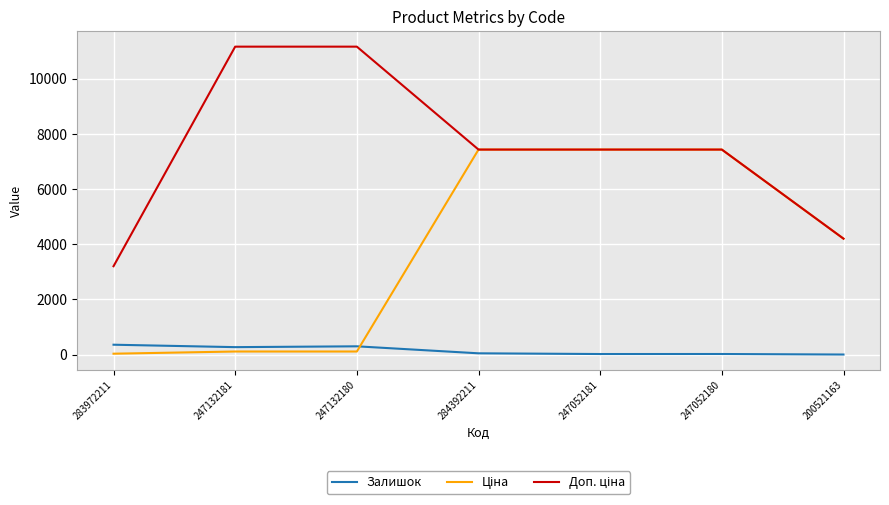

Is this an area chart (filled region under the line)?

No